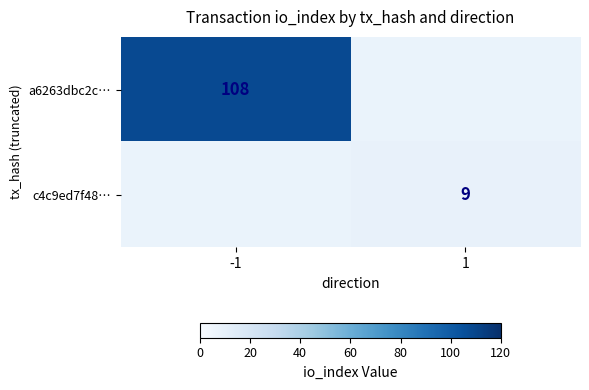

Is the value of c4c9ed7f48… at 1 greater than the value of a6263dbc2c… at -1?

No